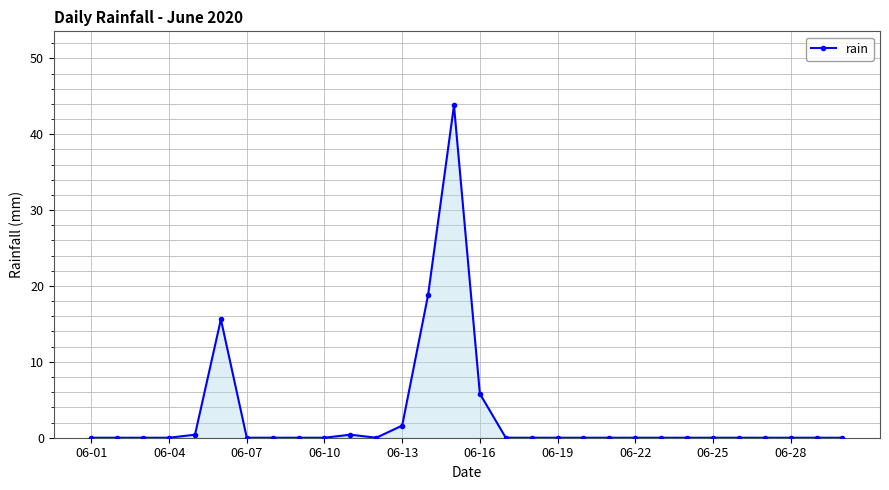

How many data points does each series have?

30